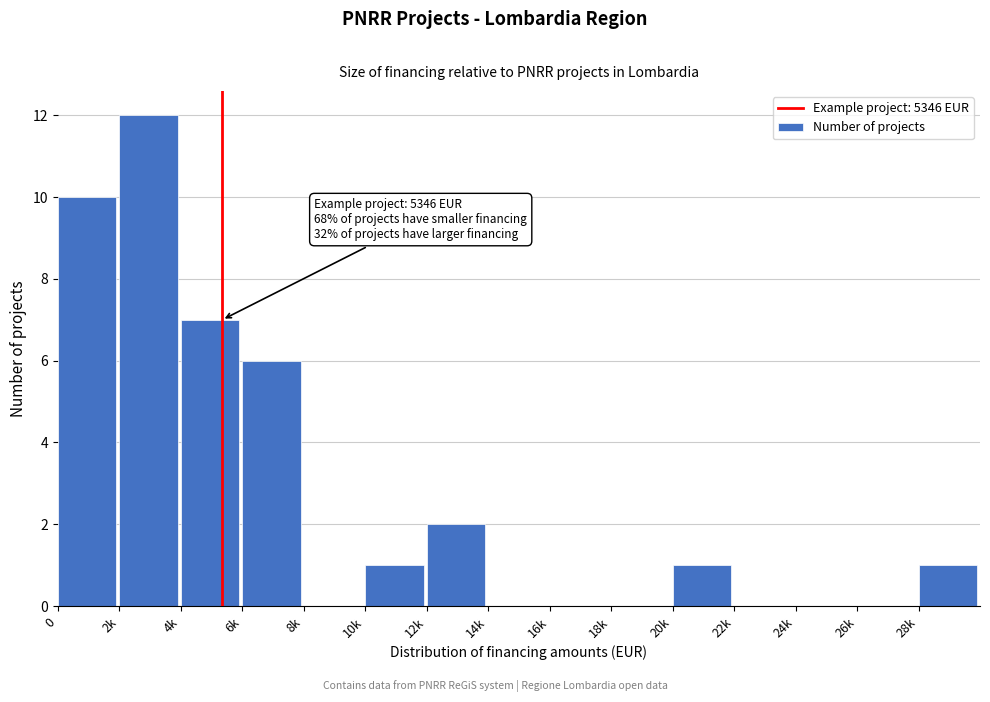

Reading right to left, extract all data points from this chart.

28k=1	26k=0	24k=0	22k=0	20k=1	18k=0	16k=0	14k=0	12k=2	10k=1	8k=0	6k=6	4k=7	2k=12	0=10